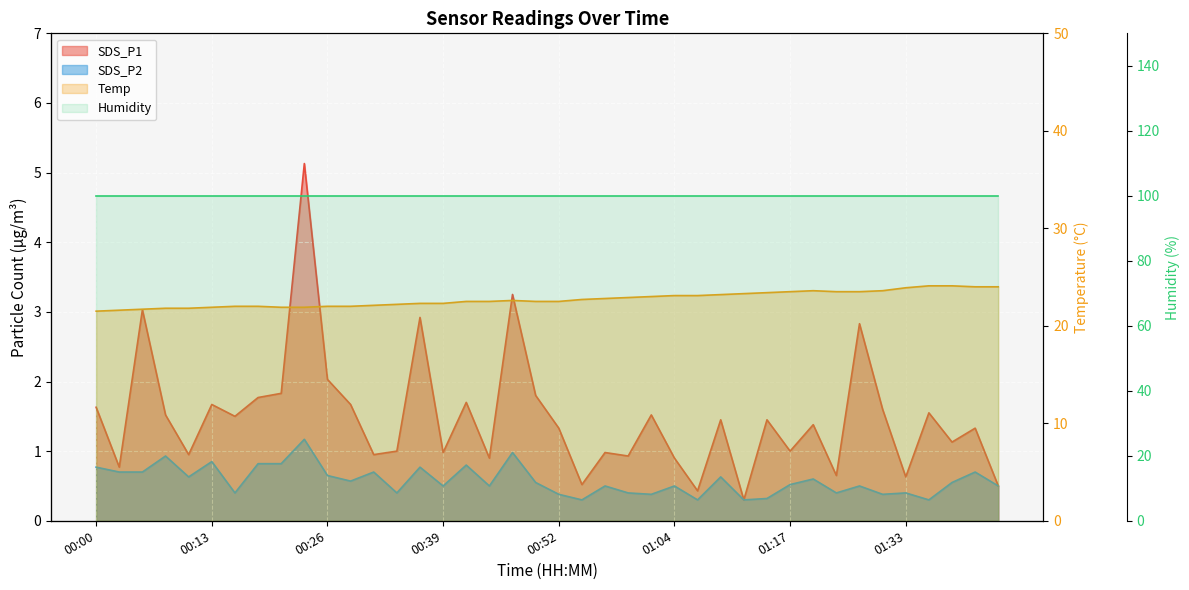

What is the value of the SDS_P1 point at the 6th from the left?

1.7